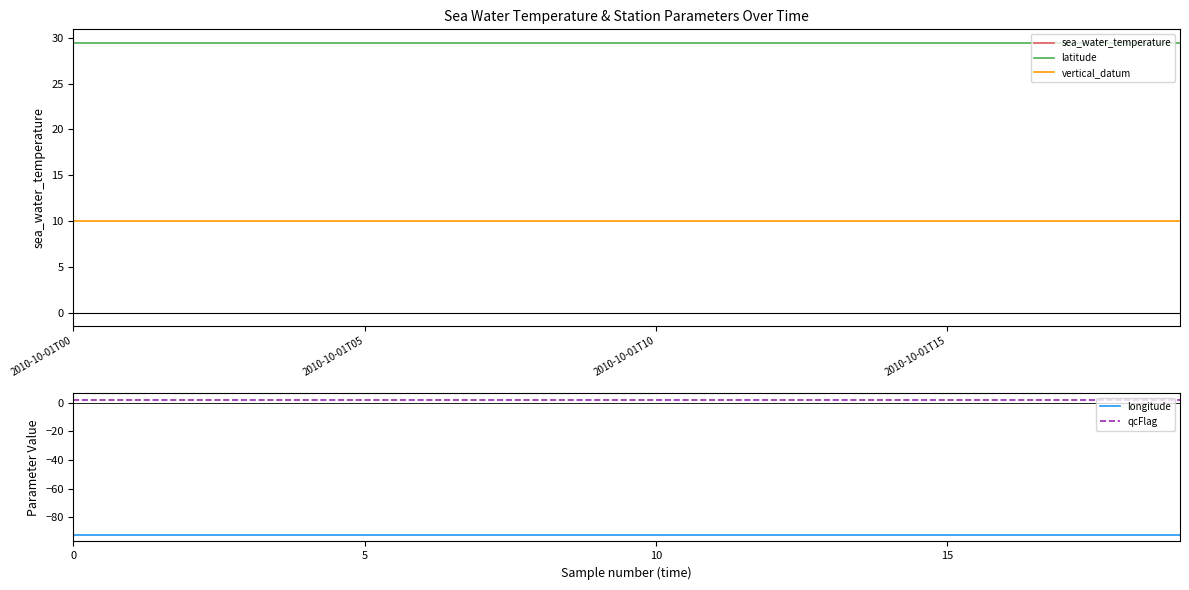

How many lines are shown in the chart?

5